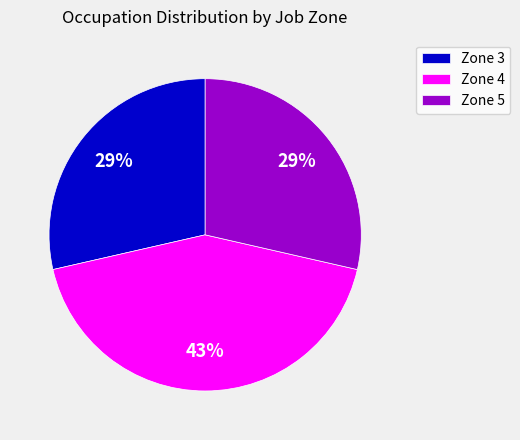

Does Zone 5 account for over 50% of the chart?

No